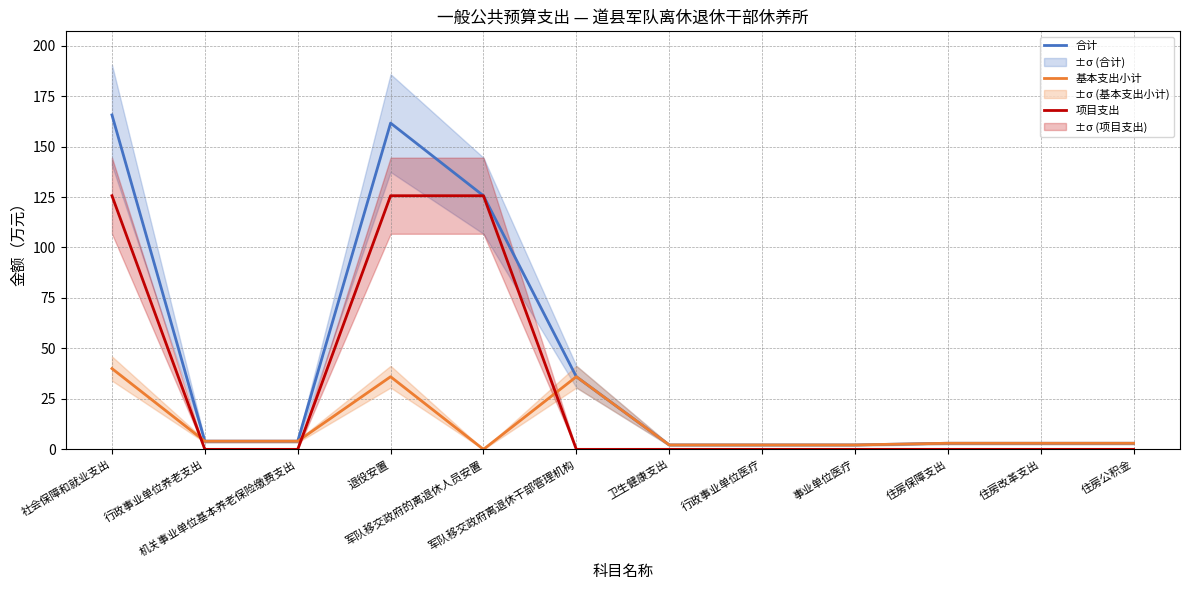

What is the spread (max minus min) of values at 退役安置?

125.6